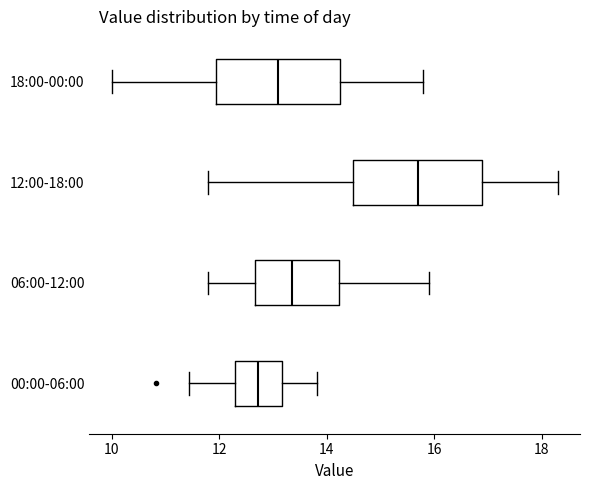

Which box has the furthest to the right median line?

12:00-18:00